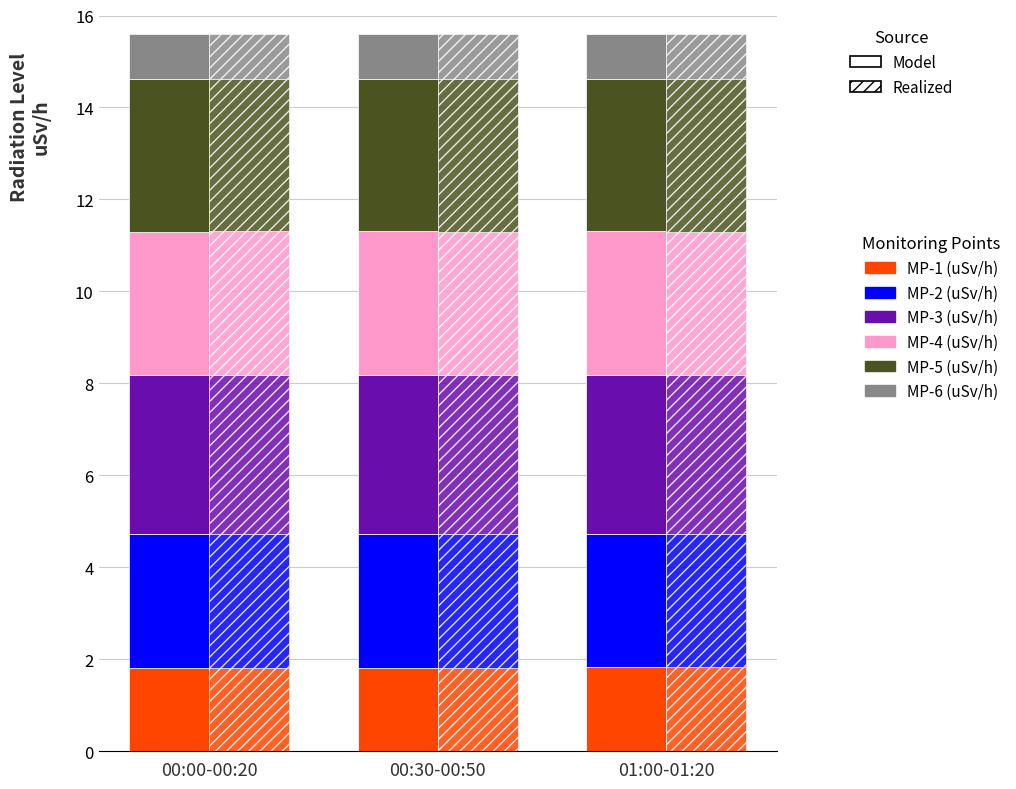

Between 01:00-01:20 and 00:00-00:20, which is larger?

01:00-01:20